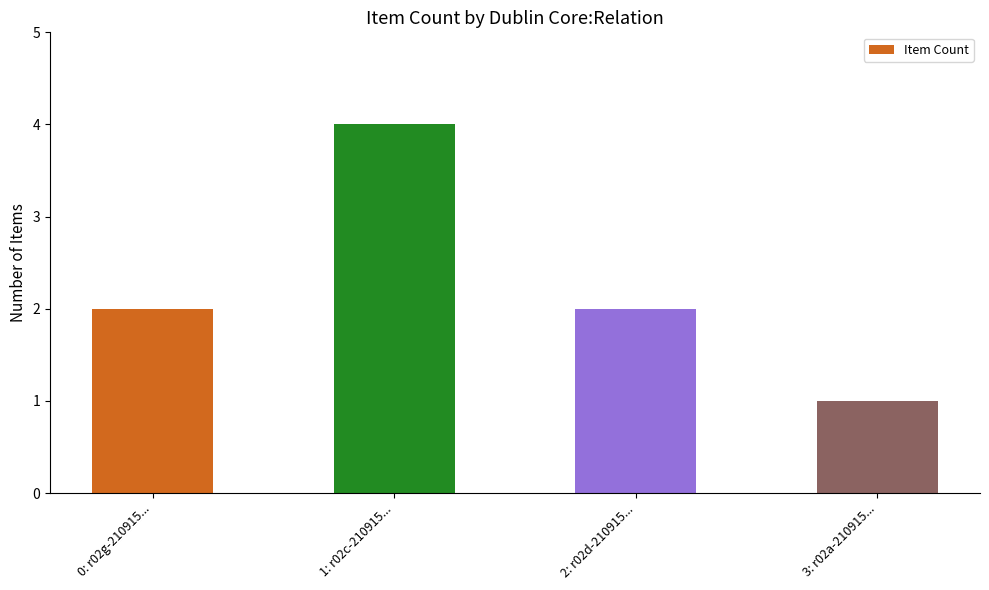

Between 0: r02g-210915... and 1: r02c-210915..., which is larger?

1: r02c-210915...